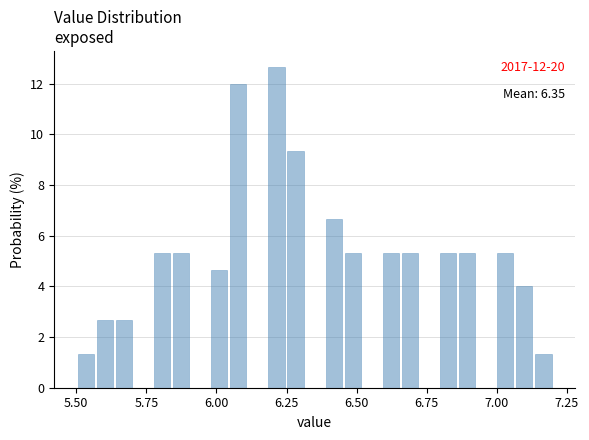

Read against the x-axis, roughly where is the centre of the tallest bar?

6.20